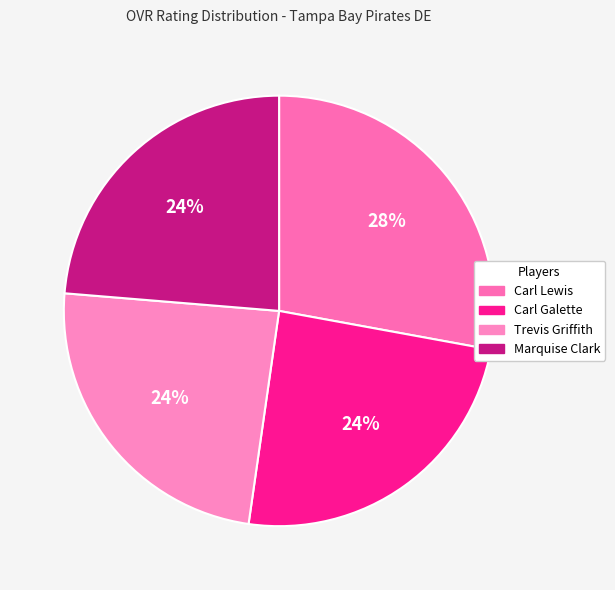

To the nearest percent, what percentage of the pie is Carl Lewis?

28%